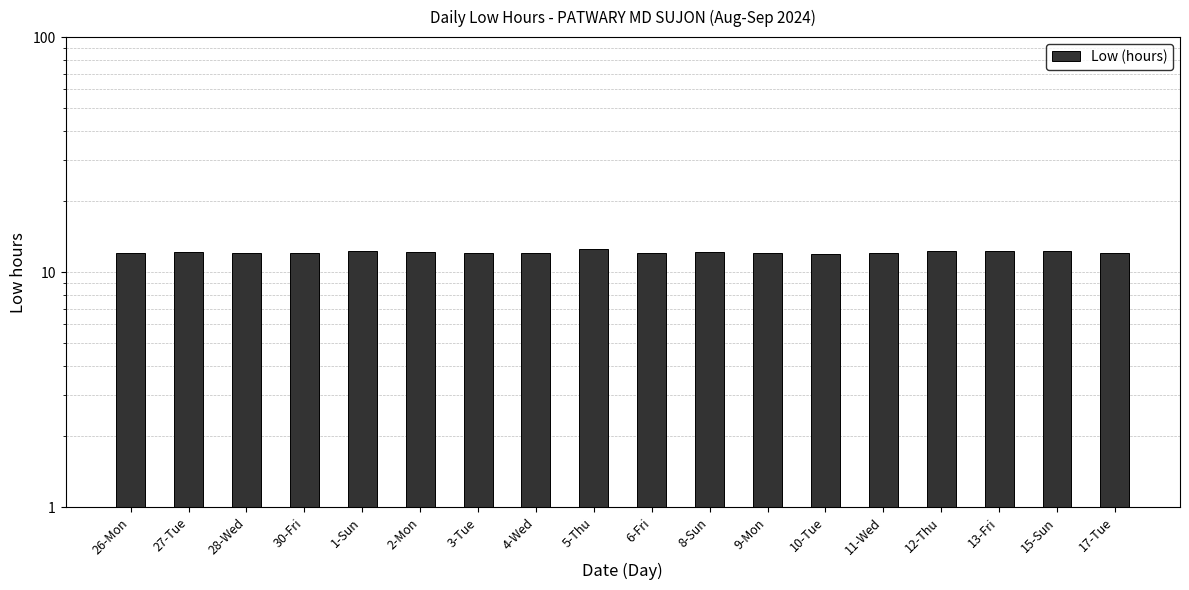

List the labels in order of value, largest first.

5-Thu, 12-Thu, 13-Fri, 1-Sun, 15-Sun, 8-Sun, 2-Mon, 27-Tue, 6-Fri, 4-Wed, 26-Mon, 17-Tue, 11-Wed, 28-Wed, 9-Mon, 30-Fri, 3-Tue, 10-Tue